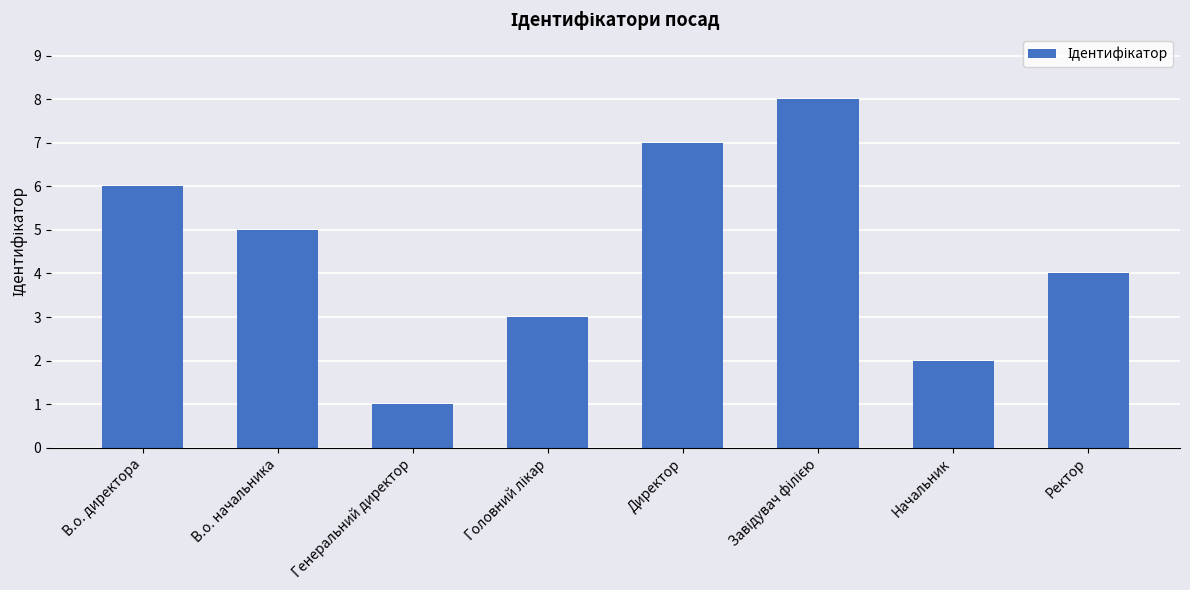

At which label does the data first exceed 5?

В.о. директора